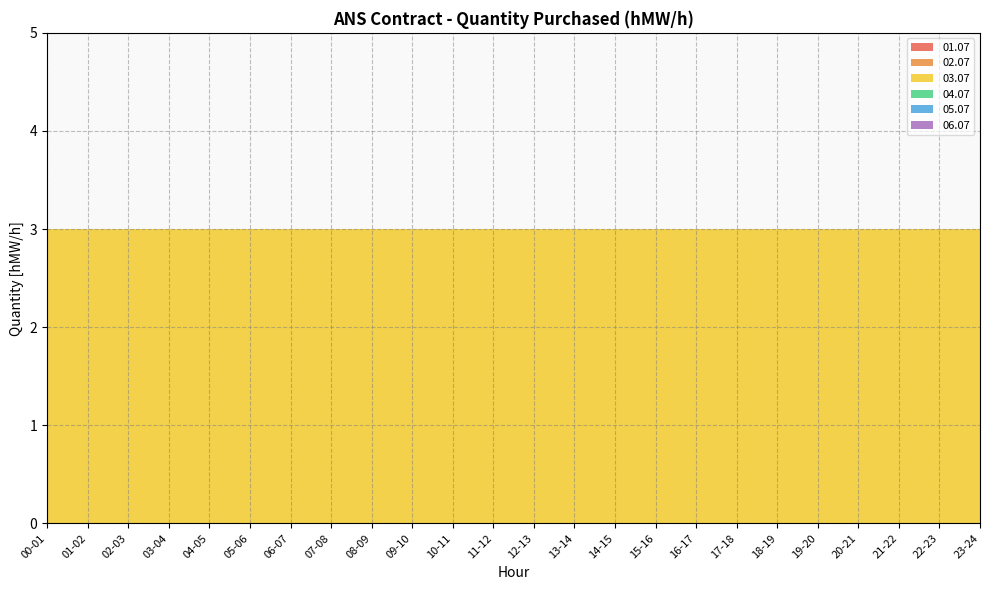

Reading left to right, extract all data points from this chart.

01.07: 0	0	0	0	0	0	0	0	0	0	0	0	0	0	0	0	0	0	0	0	0	0	0	0
02.07: 0	0	0	0	0	0	0	0	0	0	0	0	0	0	0	0	0	0	0	0	0	0	0	0
03.07: 3	3	3	3	3	3	3	3	3	3	3	3	3	3	3	3	3	3	3	3	3	3	3	3
04.07: 0	0	0	0	0	0	0	0	0	0	0	0	0	0	0	0	0	0	0	0	0	0	0	0
05.07: 0	0	0	0	0	0	0	0	0	0	0	0	0	0	0	0	0	0	0	0	0	0	0	0
06.07: 0	0	0	0	0	0	0	0	0	0	0	0	0	0	0	0	0	0	0	0	0	0	0	0